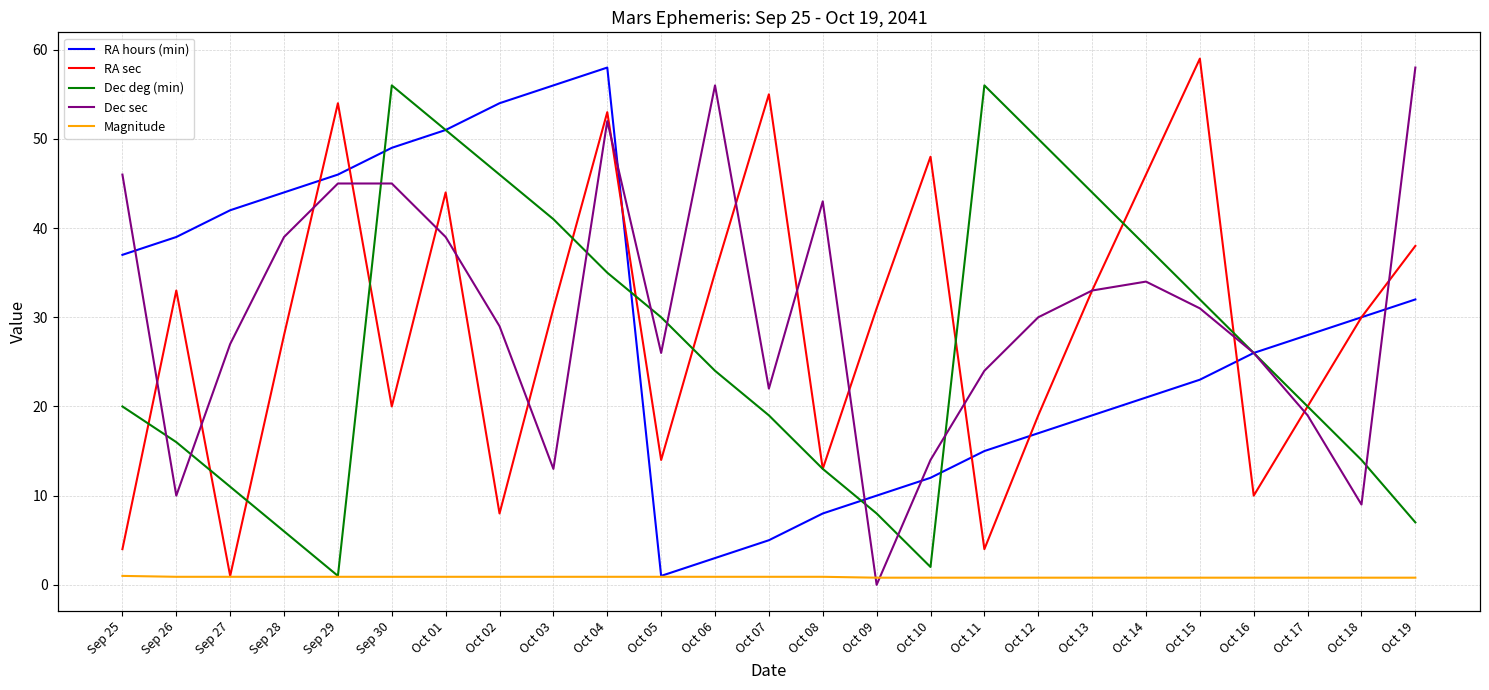

Is this an area chart (filled region under the line)?

No